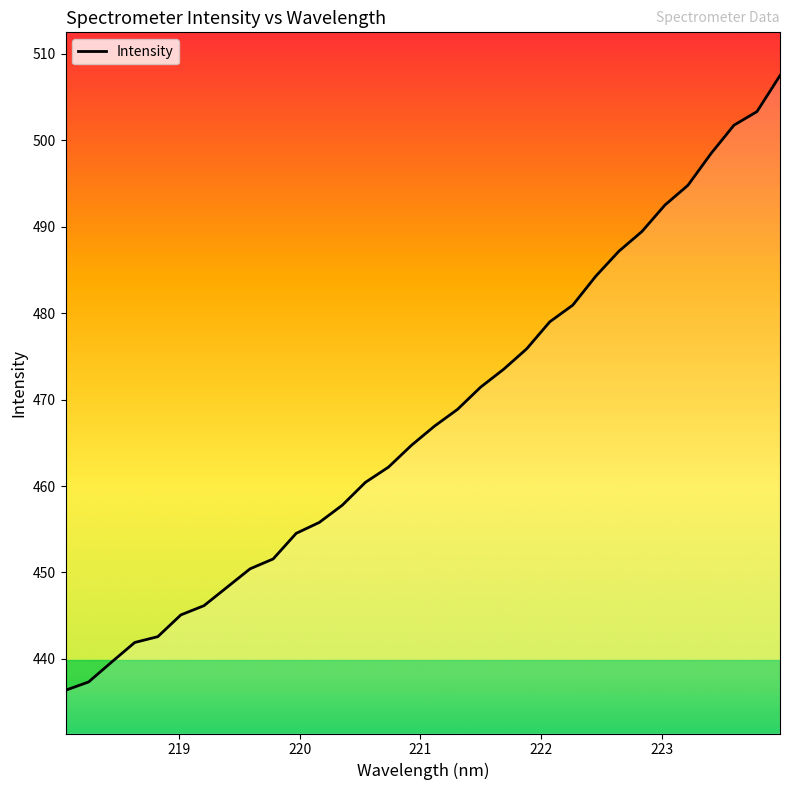

What is the minimum value shown in the chart?

436.4